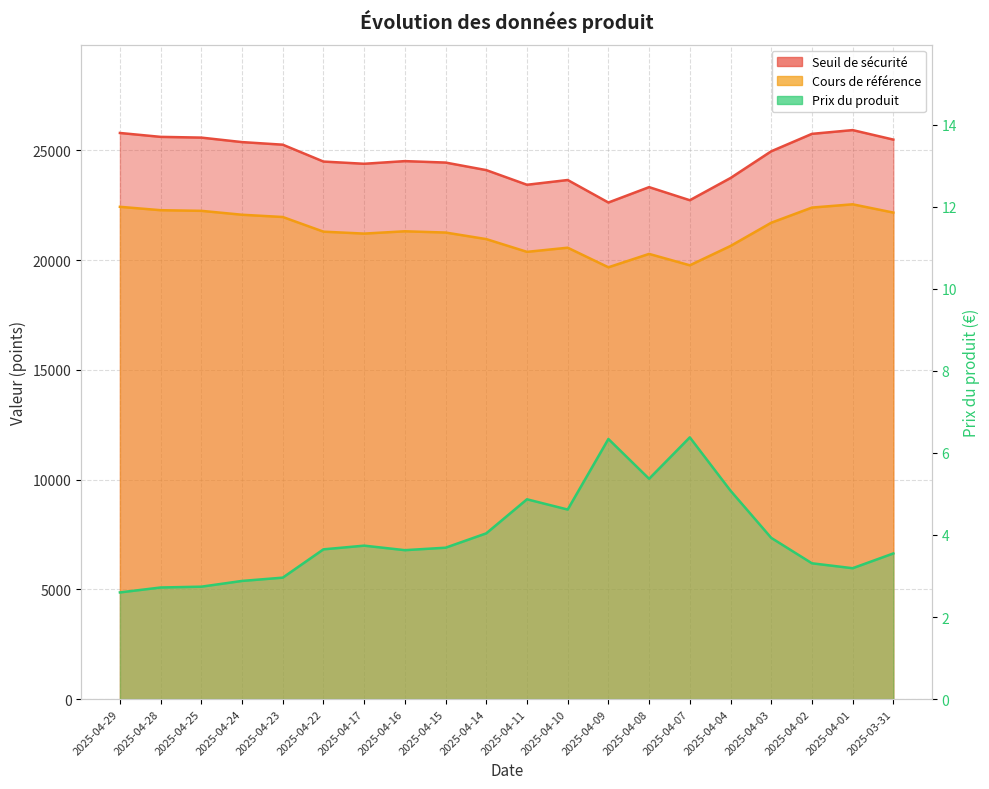

Reading right to left, extract all data points from this chart.

Seuil de sécurité: 2025-03-31=25488.0	2025-04-01=25921.0	2025-04-02=25749.5	2025-04-03=24955.4	2025-04-04=23738.0	2025-04-07=22726.2	2025-04-08=23322.3	2025-04-09=22621.5	2025-04-10=23647.1	2025-04-11=23430.2	2025-04-14=24098.1	2025-04-15=24441.8	2025-04-16=24507.7	2025-04-17=24386.7	2025-04-22=24487.6	2025-04-23=25256.3	2025-04-24=25374.2	2025-04-25=25578.8	2025-04-28=25612.4	2025-04-29=25789.7
Cours de référence: 2025-03-31=22163.5	2025-04-01=22540.0	2025-04-02=22390.8	2025-04-03=21700.4	2025-04-04=20641.7	2025-04-07=19761.9	2025-04-08=20280.3	2025-04-09=19670.9	2025-04-10=20562.7	2025-04-11=20374.1	2025-04-14=20954.8	2025-04-15=21253.7	2025-04-16=21311.0	2025-04-17=21205.9	2025-04-22=21293.5	2025-04-23=21962.0	2025-04-24=22064.5	2025-04-25=22242.5	2025-04-28=22271.7	2025-04-29=22425.8
Prix du produit: 2025-03-31=3.5	2025-04-01=3.2	2025-04-02=3.3	2025-04-03=3.9	2025-04-04=5.1	2025-04-07=6.4	2025-04-08=5.4	2025-04-09=6.3	2025-04-10=4.6	2025-04-11=4.9	2025-04-14=4.0	2025-04-15=3.7	2025-04-16=3.6	2025-04-17=3.7	2025-04-22=3.6	2025-04-23=3.0	2025-04-24=2.9	2025-04-25=2.7	2025-04-28=2.7	2025-04-29=2.6